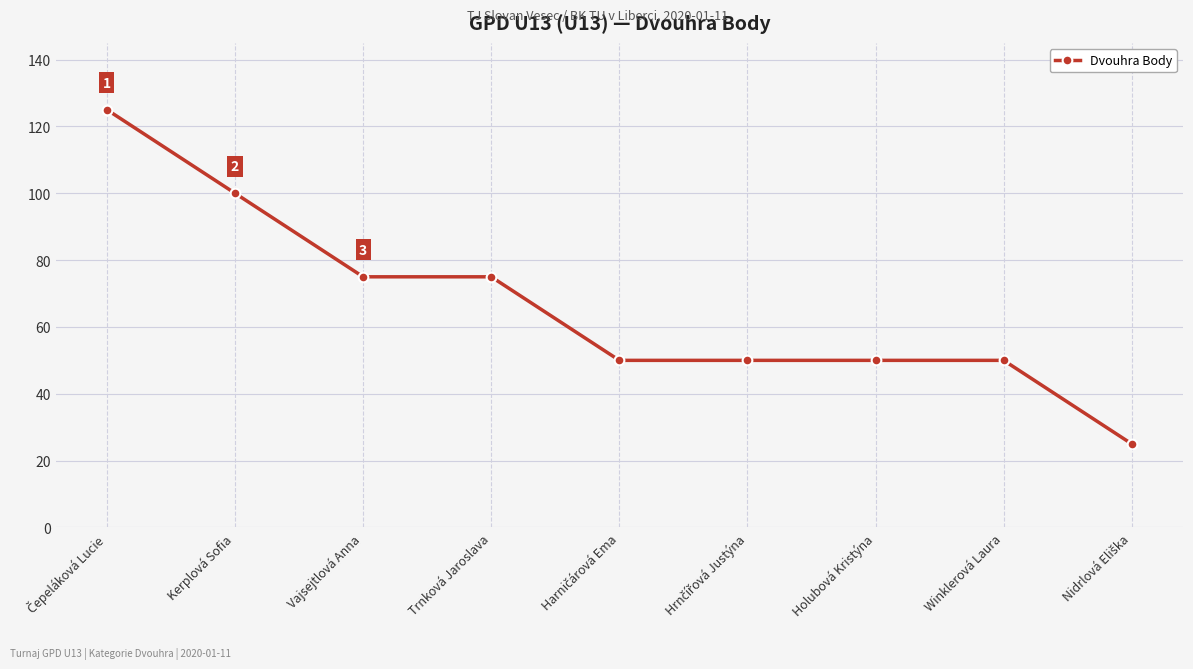

What is the value of the 3rd point from the left?

75